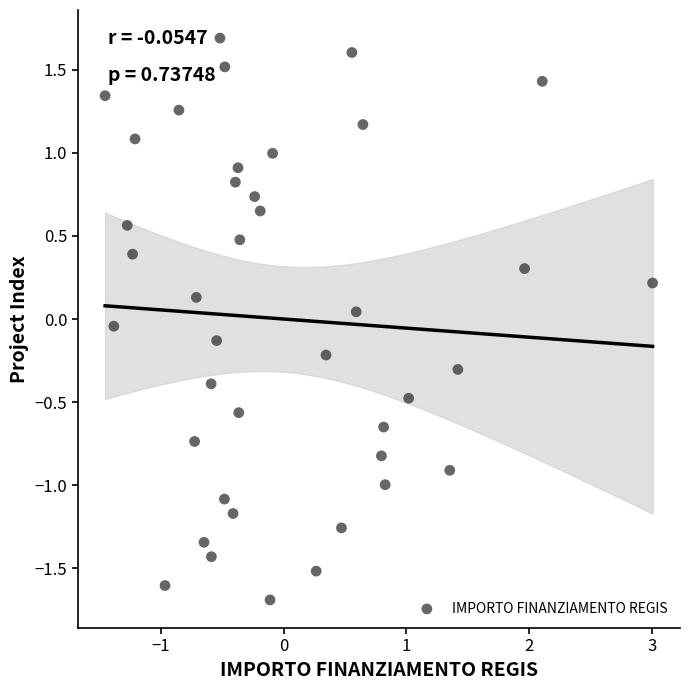

What is the range of Y values (max minus min)?

3.4